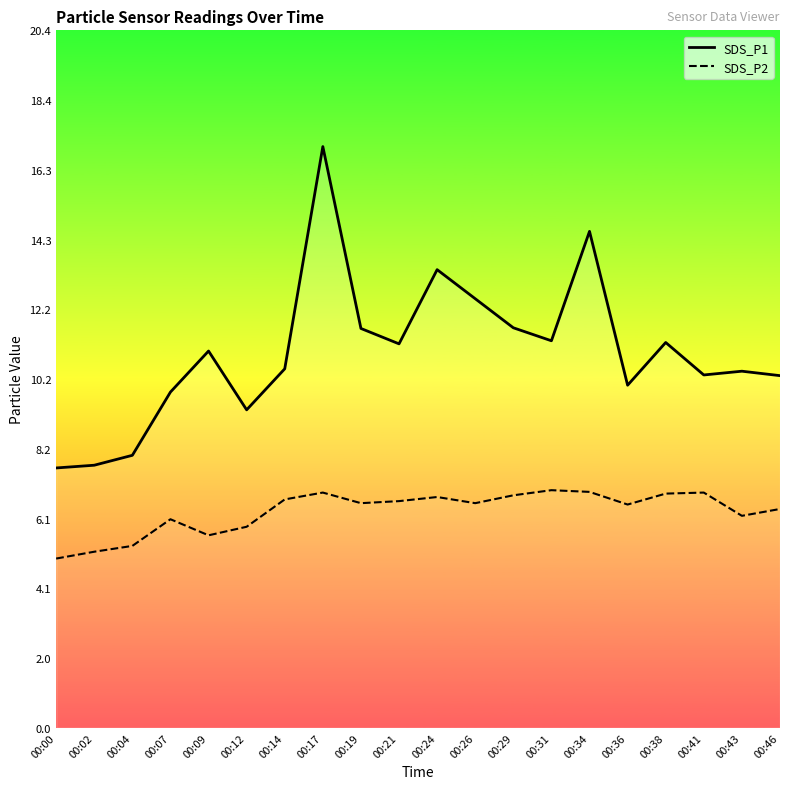

Which category has the highest value in the SDS_P1 series?

00:17